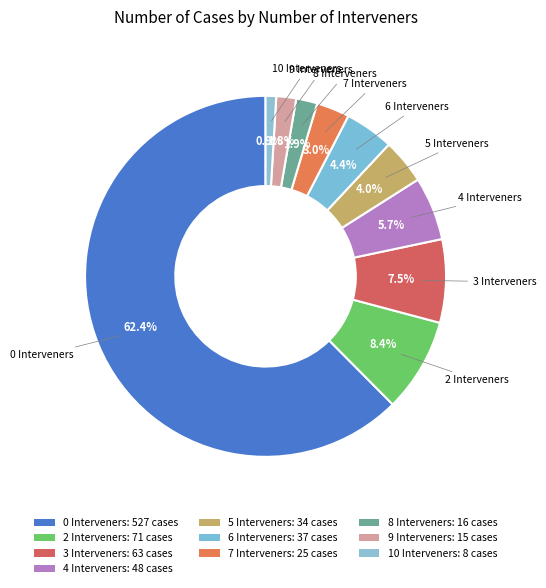

Does any single category account for the majority?

Yes